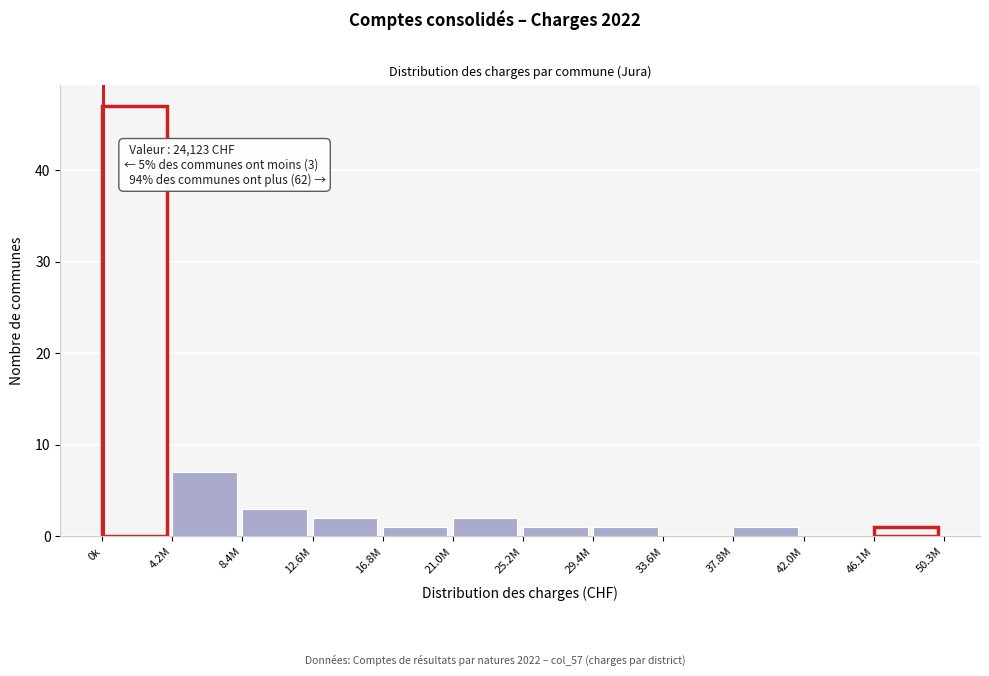

Reading left to right, what are all the values shown in this chart?

0k=47	4.2M=7	8.4M=3	12.6M=2	16.8M=1	21.0M=2	25.2M=1	29.4M=1	33.6M=0	37.8M=1	42.0M=0	46.1M=1